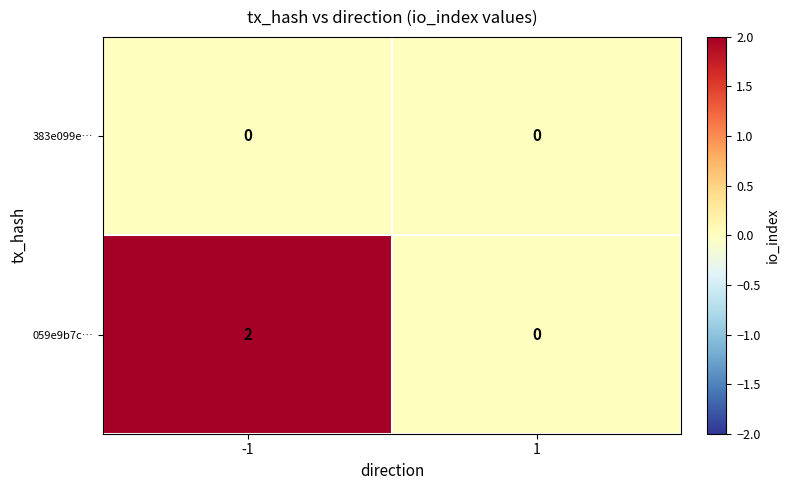

Reading left to right, what are all the values shown in this chart?

383e099e…: -1=0	1=0
059e9b7c…: -1=2	1=0